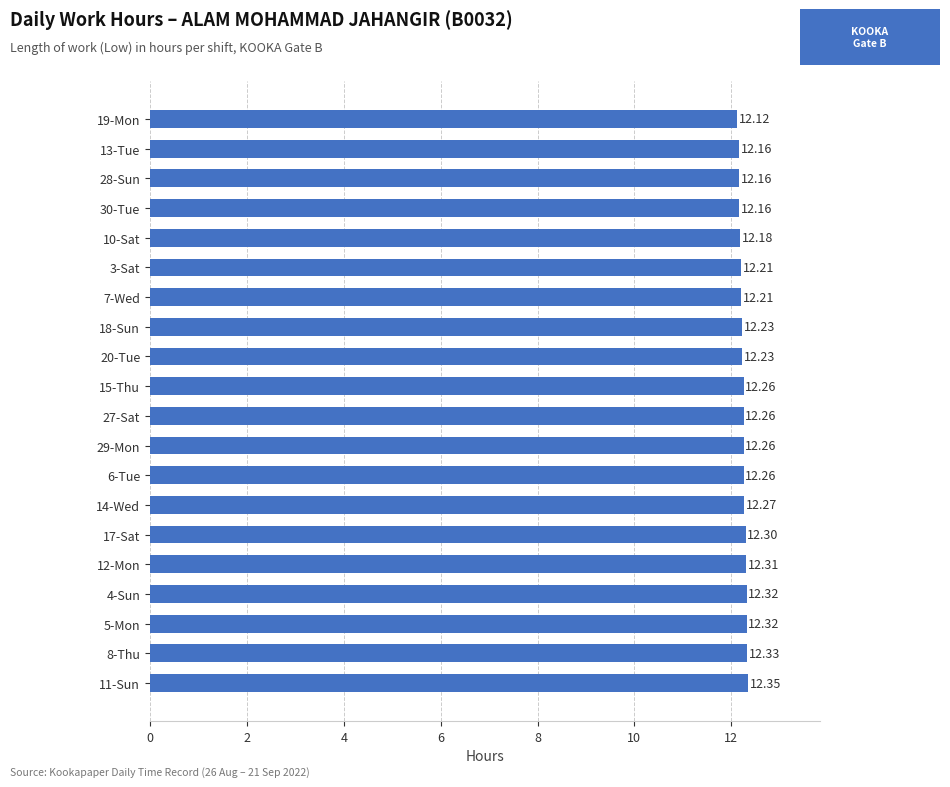

What is the ratio of the value at 20-Tue to the value at 29-Mon?

1.0